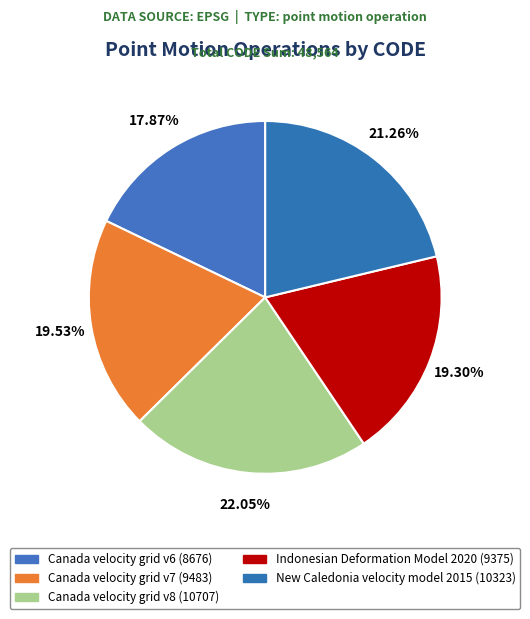

To the nearest percent, what is the difference between the largest and smallest slice percentages?

4%